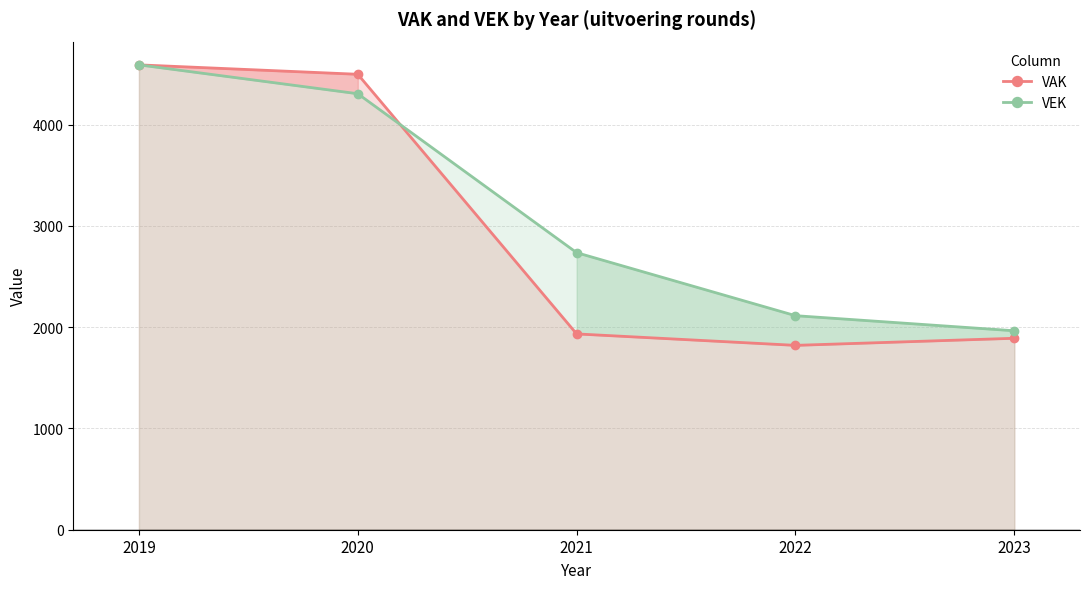

Does the chart have visible grid lines?

Yes